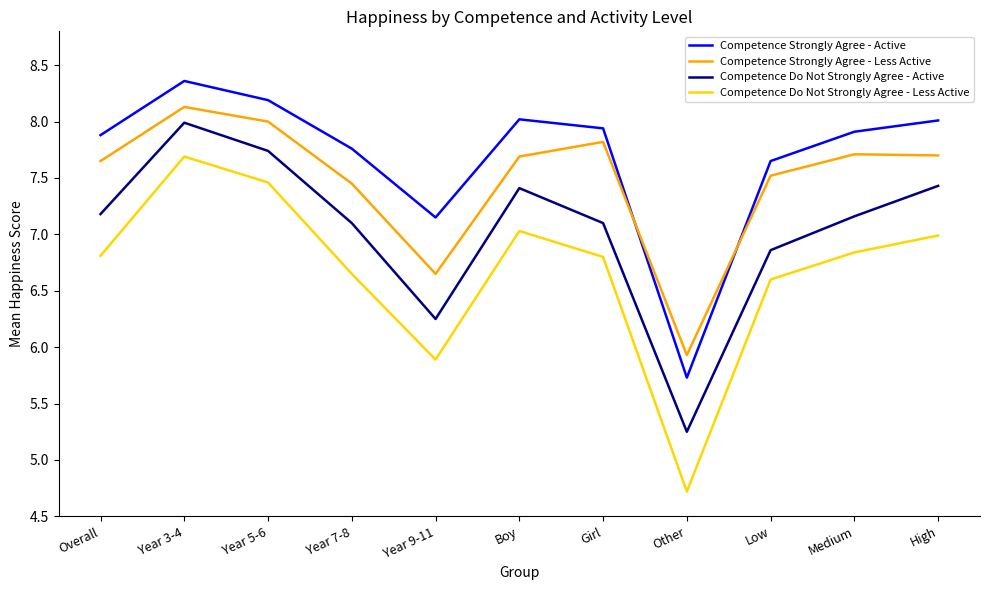

True or false: Competence Strongly Agree - Active has more than 0 points higher than both neighbors.

True